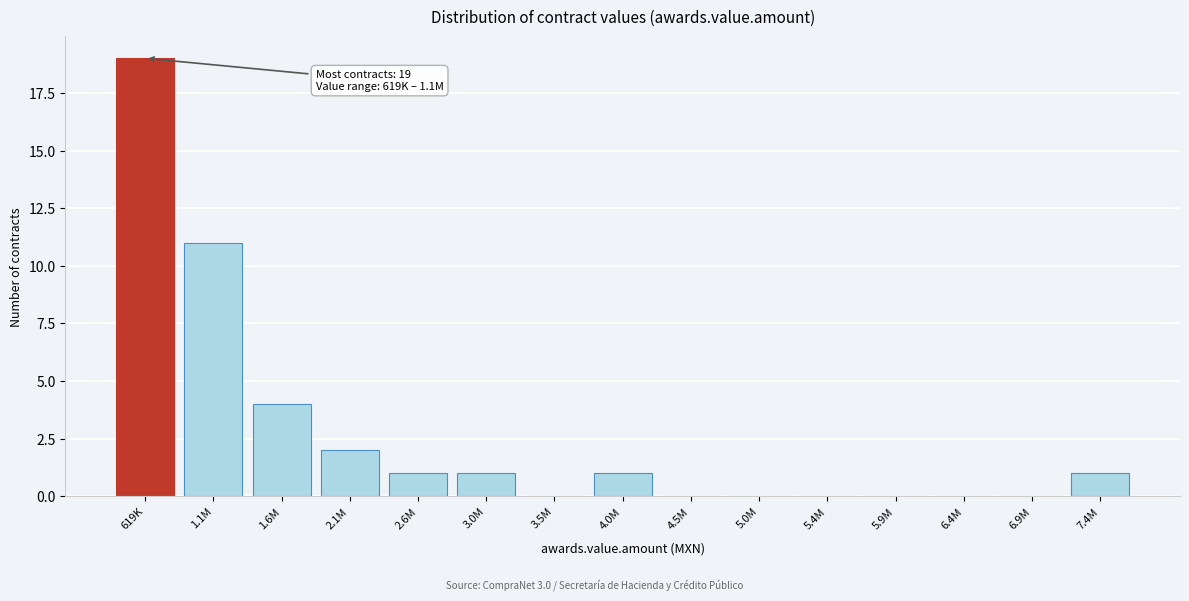

Reading left to right, transcribe all the data shown in this chart.

619K=19	1.1M=11	1.6M=4	2.1M=2	2.6M=1	3.0M=1	3.5M=0	4.0M=1	4.5M=0	5.0M=0	5.4M=0	5.9M=0	6.4M=0	6.9M=0	7.4M=1